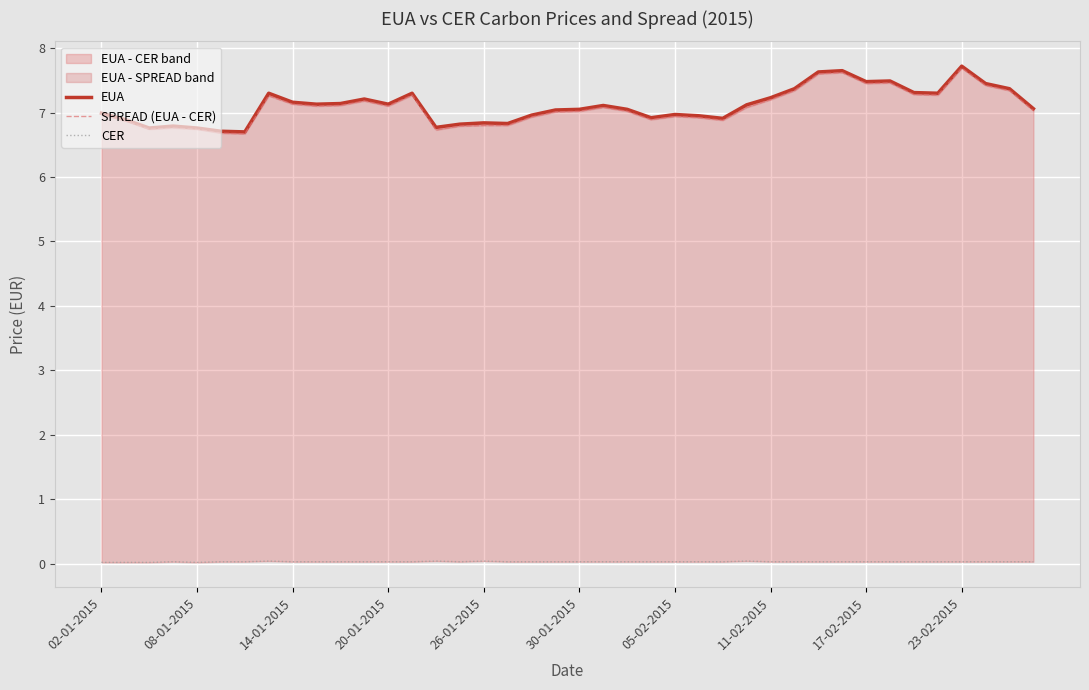

At 14, list the series in order from smallest to largest.

CER, SPREAD (EUA - CER), EUA